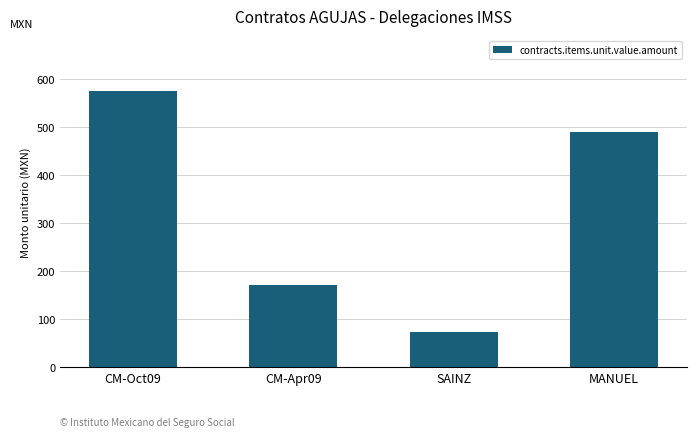

Which has a higher value, CM-Apr09 or SAINZ?

CM-Apr09